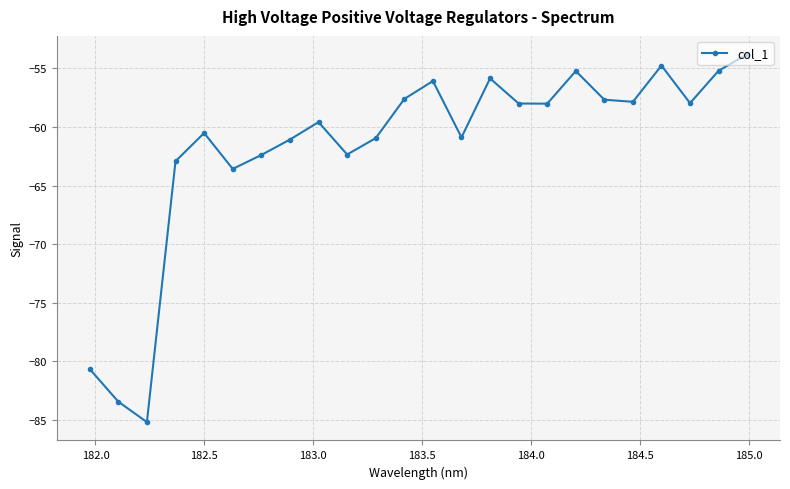

True or false: there are more than 0 points higher than both neighbors.

True